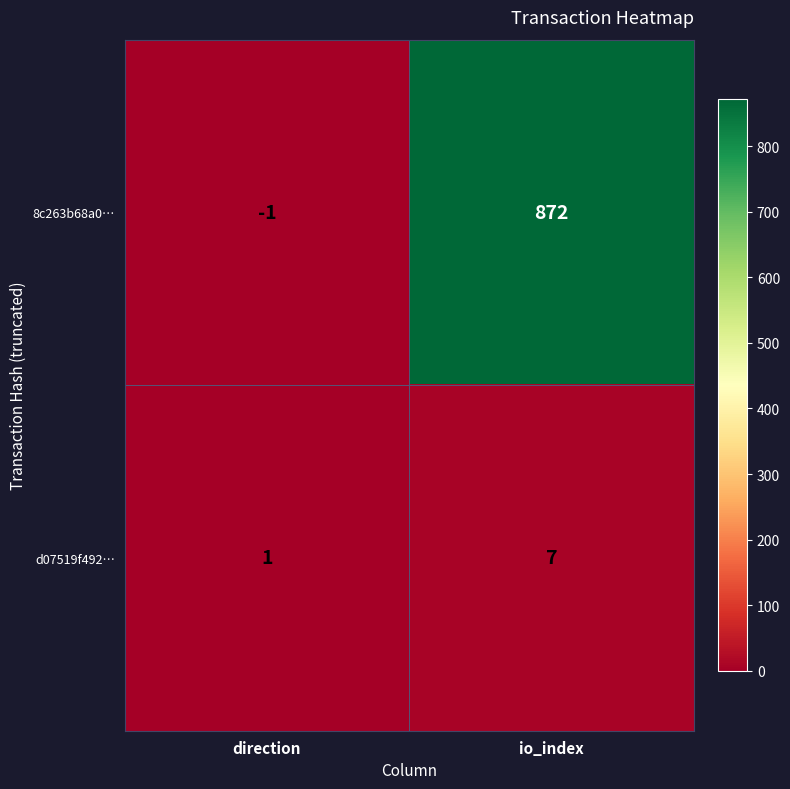

Which category has the highest value in the 8c263b68a0… series?

io_index